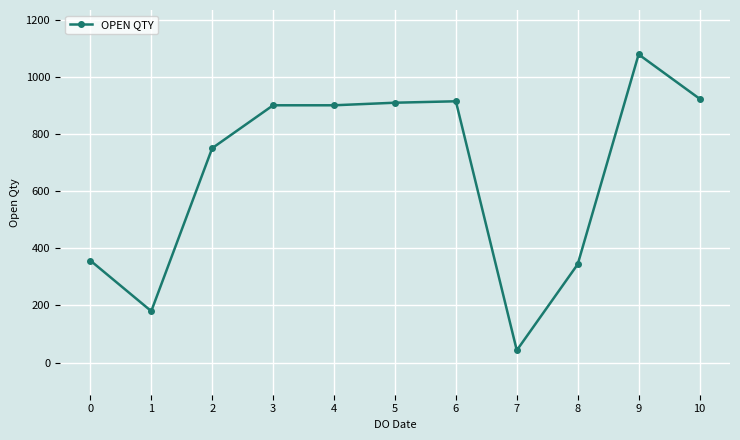

What value does the data have at 7, to the nearest 10?

40